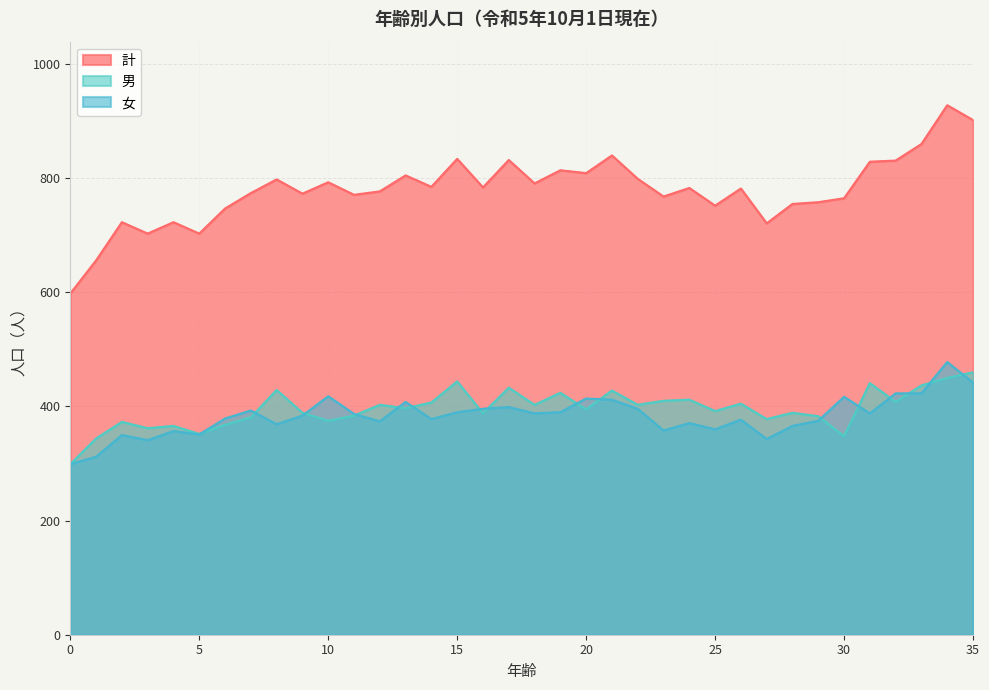

Is the value of 女 at 20 greater than the value of 計 at 16?

No